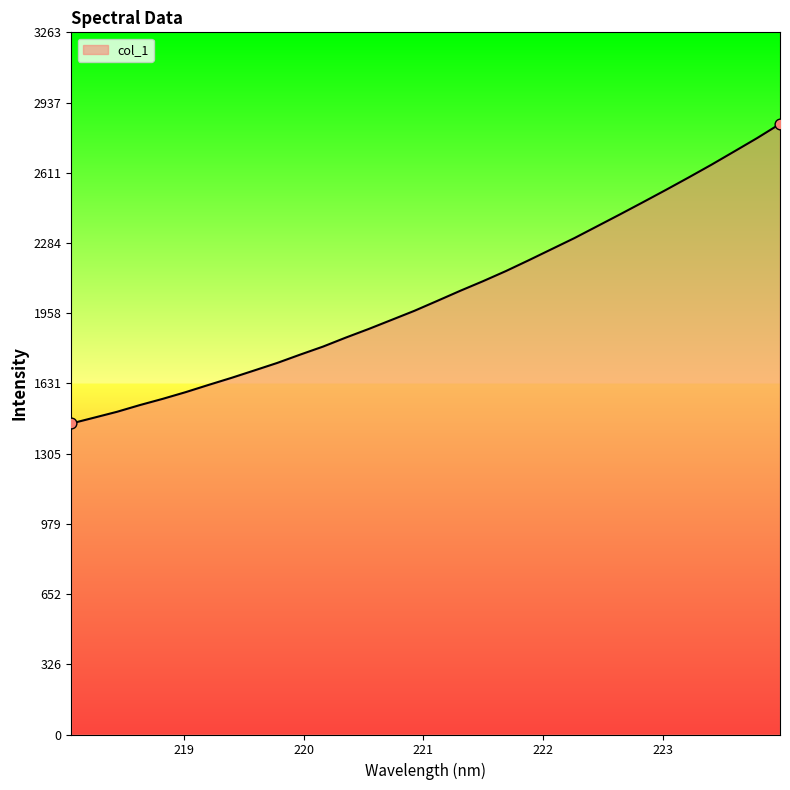

What is the maximum value shown in the chart?

2838.2